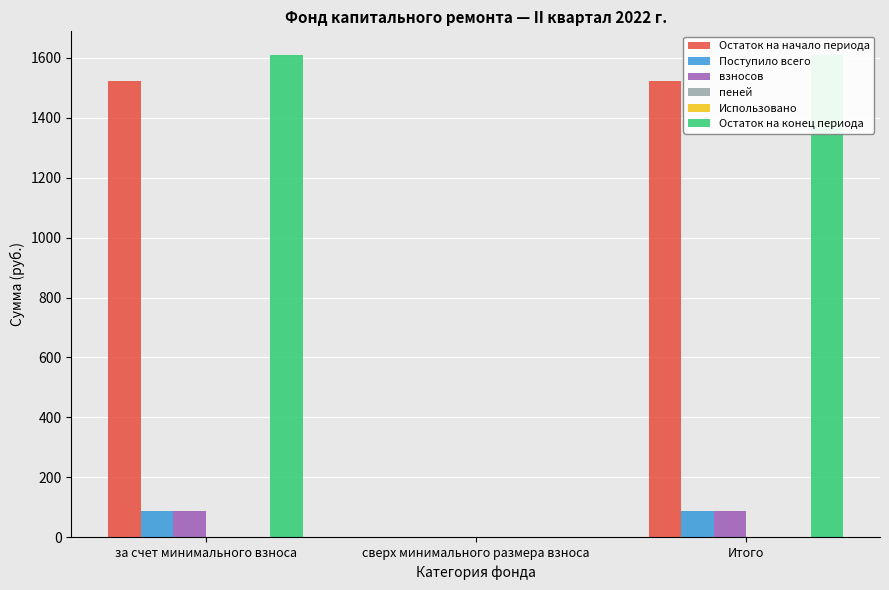

Is it true that взносов equals 48.2 at Итого?

False